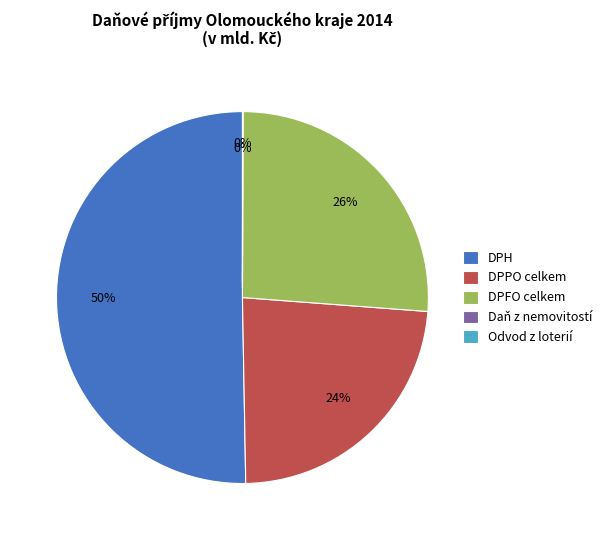

Which slice is the largest?

DPH